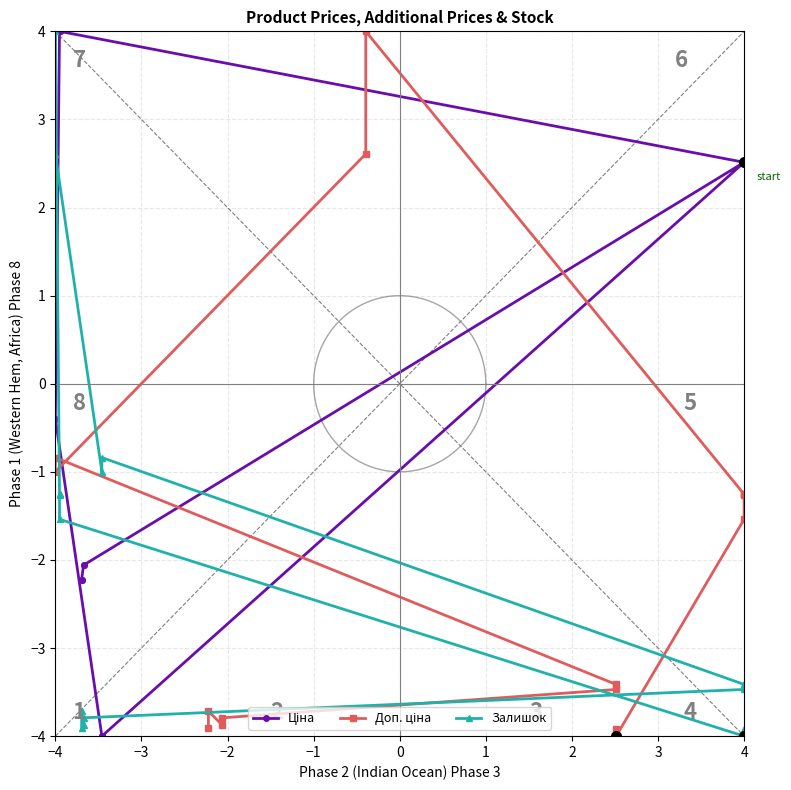

True or false: Доп. ціна has a value of -0.8 at −4.

True